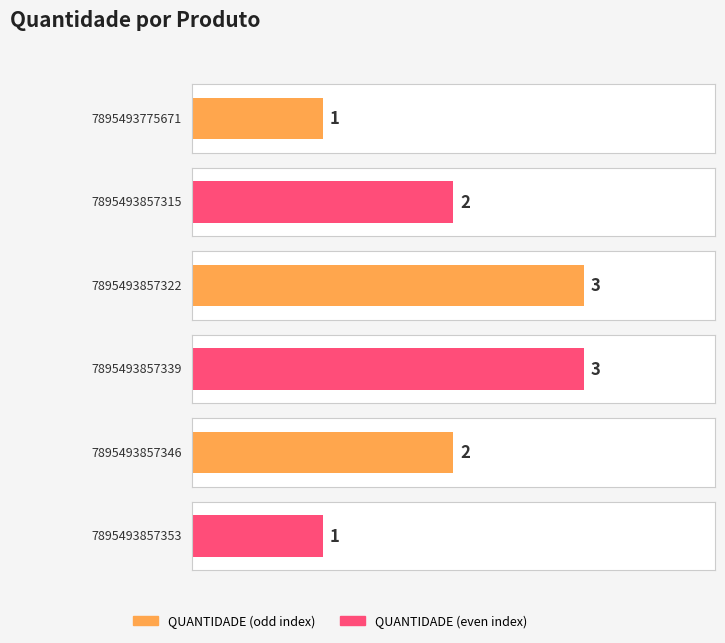

Is it true that the value at 7895493857353 is 1?

False